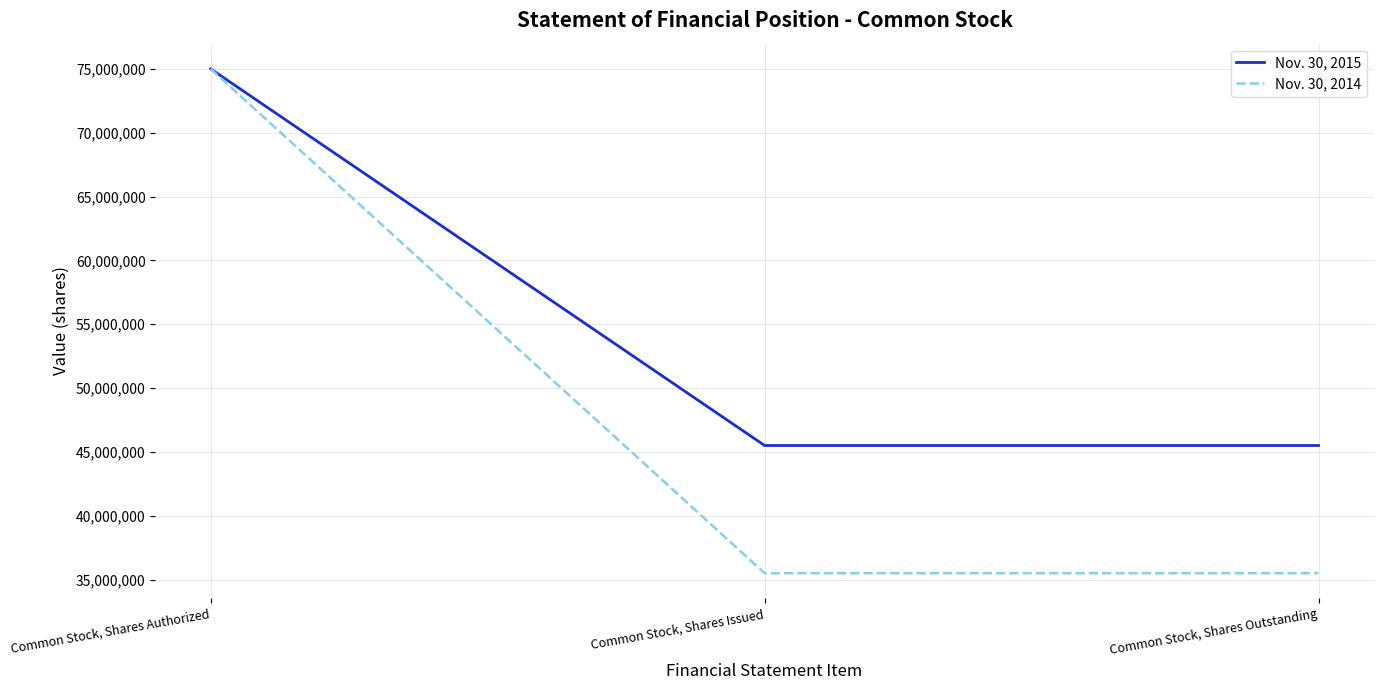

Reading left to right, what are all the values shown in this chart?

Nov. 30, 2015: Common Stock, Shares Authorized=75000000	Common Stock, Shares Issued=45500000	Common Stock, Shares Outstanding=45500000
Nov. 30, 2014: Common Stock, Shares Authorized=75000000	Common Stock, Shares Issued=35500000	Common Stock, Shares Outstanding=35500000